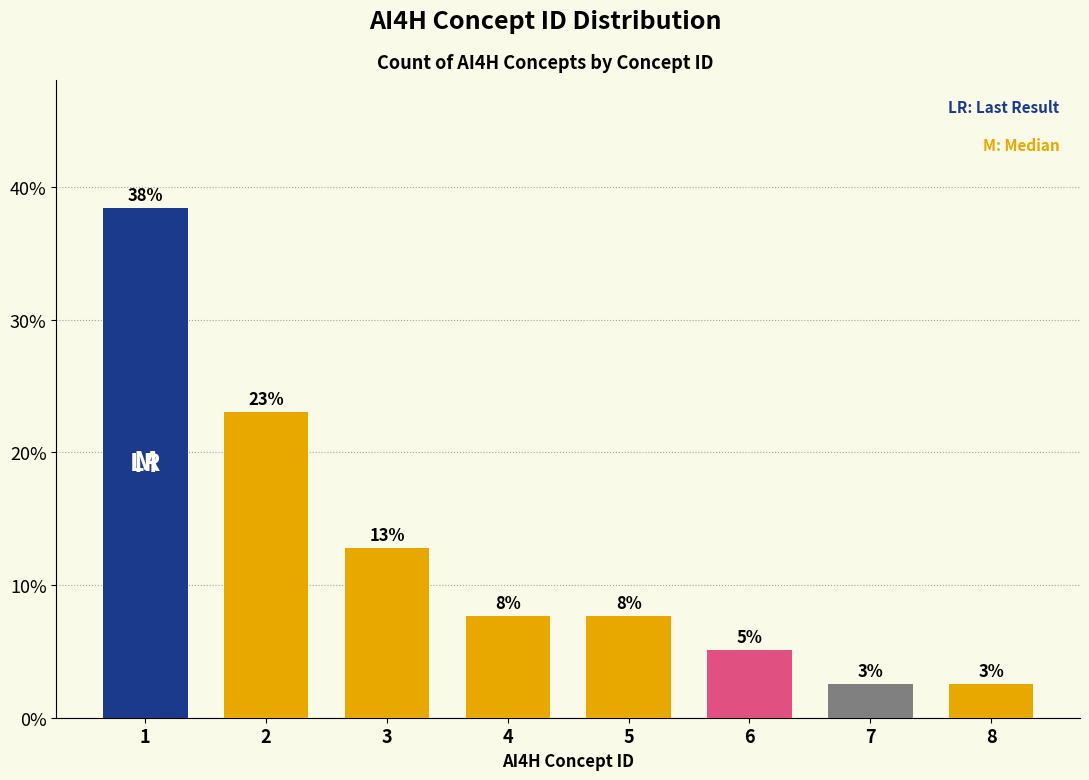

Are the bars horizontal?

No